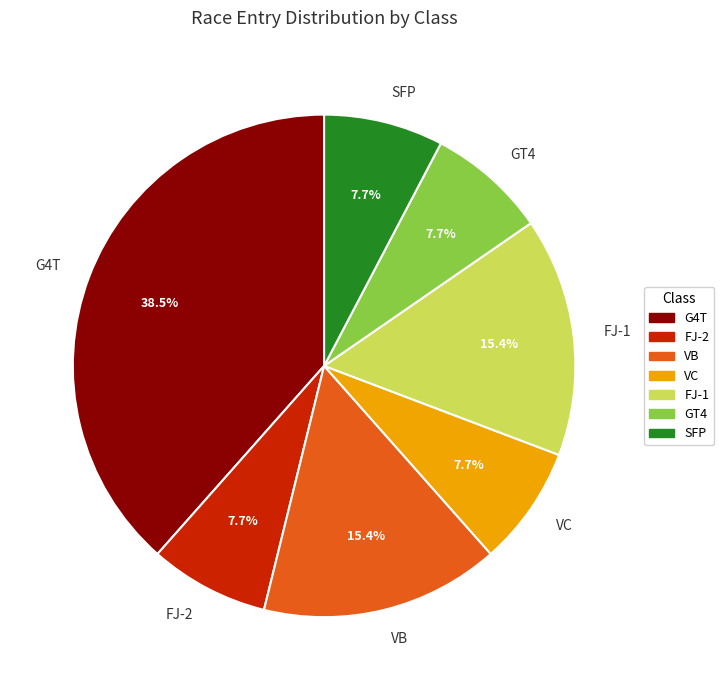

Combined, what portion of the pie is VC and FJ-2?

15.4%